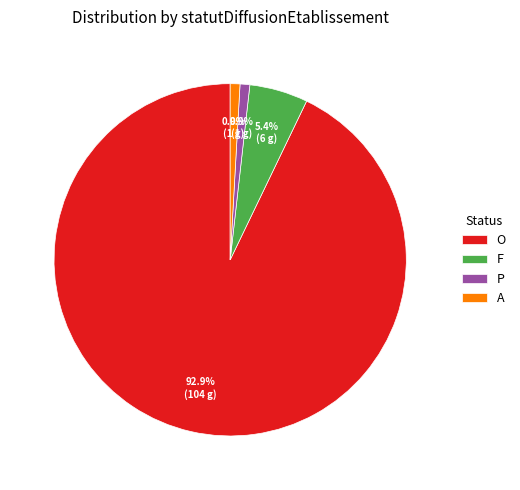

To the nearest percent, what portion does F represent?

5%